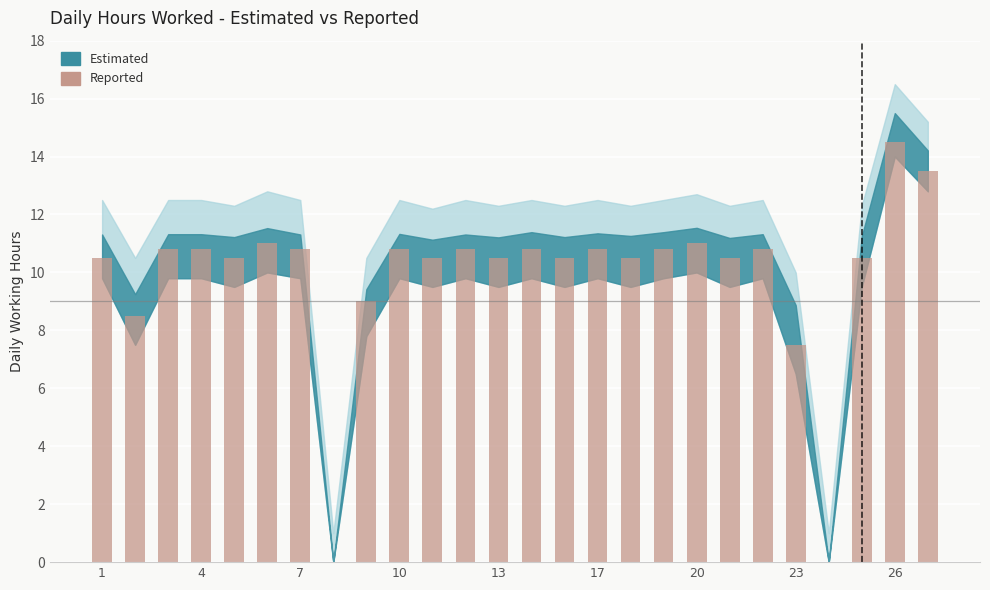

Reading right to left, transcribe all the data shown in this chart.

13.5	14.5	10.5	0.0	7.5	10.8	10.5	11.0	10.8	10.5	10.8	10.5	10.8	10.5	10.8	10.5	10.8	9.0	0.0	10.8	11.0	10.5	10.8	10.8	8.5	10.5